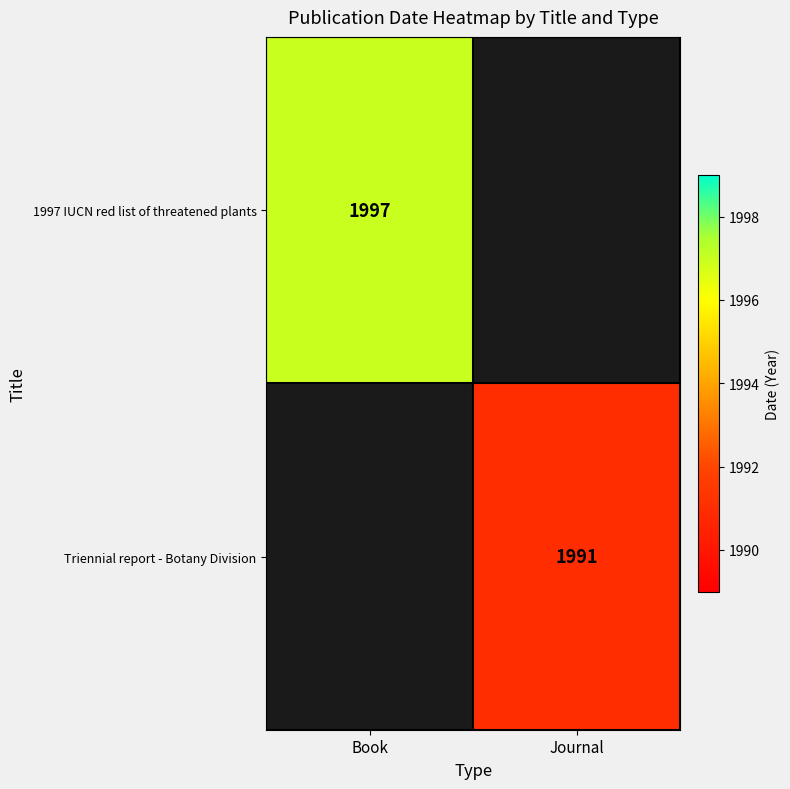

The Triennial report - Botany Division series shows 1991 at Journal. True or false?

True